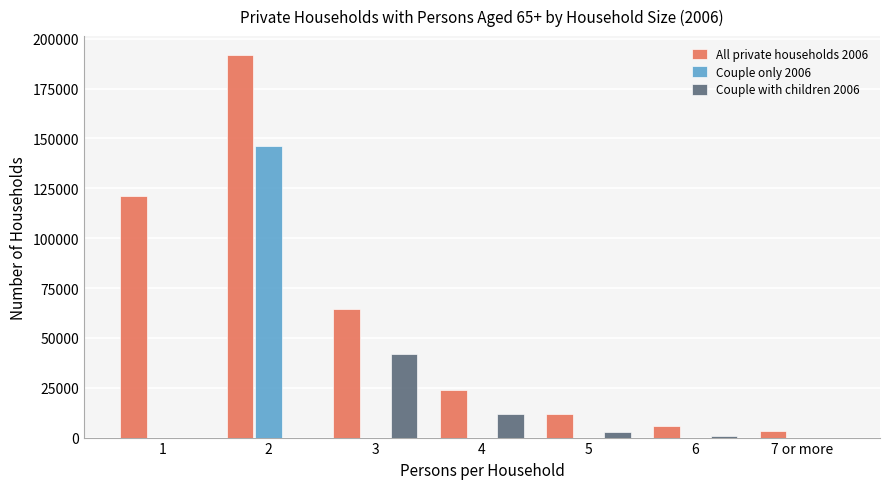

Does the chart contain stacked bars?

No